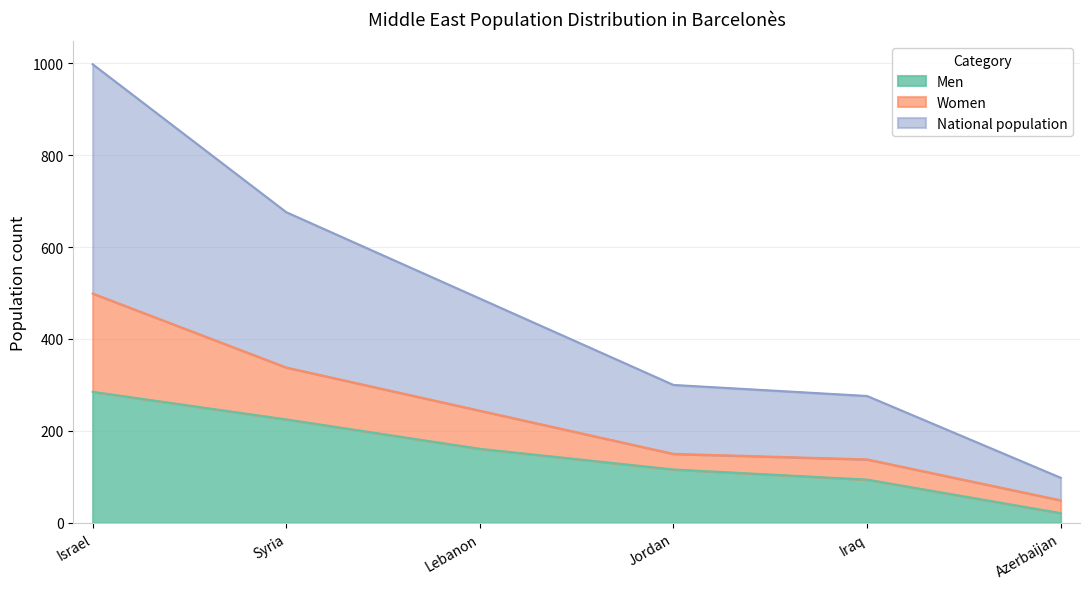

True or false: Men has a value of 21 at Azerbaijan.

True